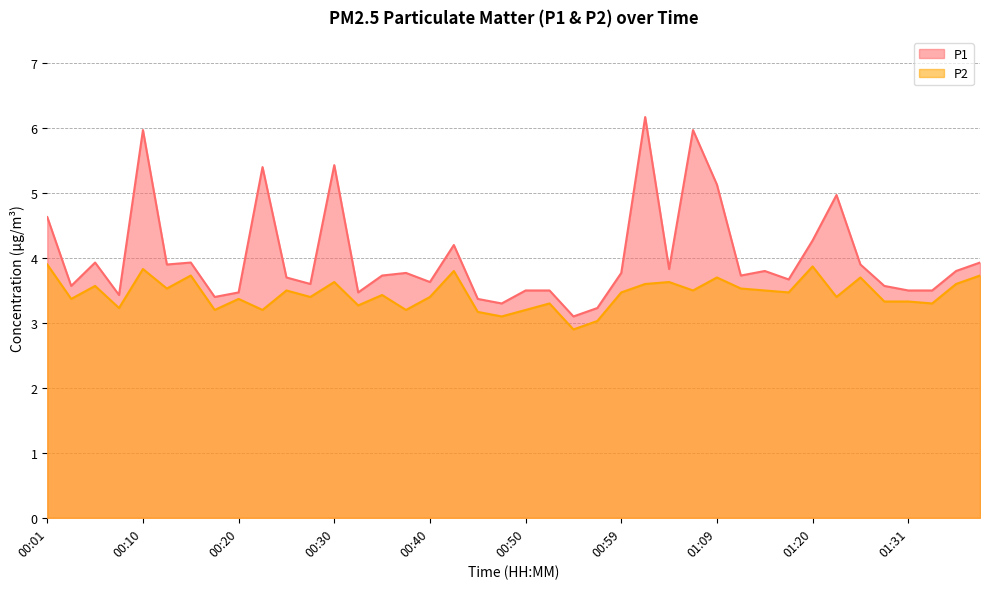

True or false: P2 and P1 intersect in this chart.

False